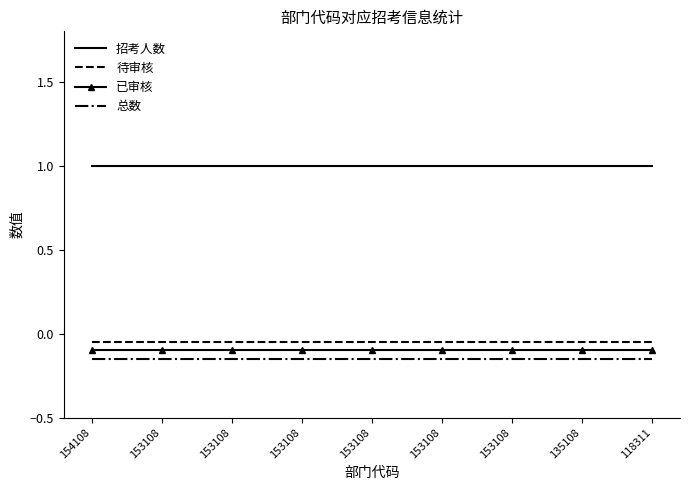

True or false: 总数 has a value of -0.1 at 135108.

True